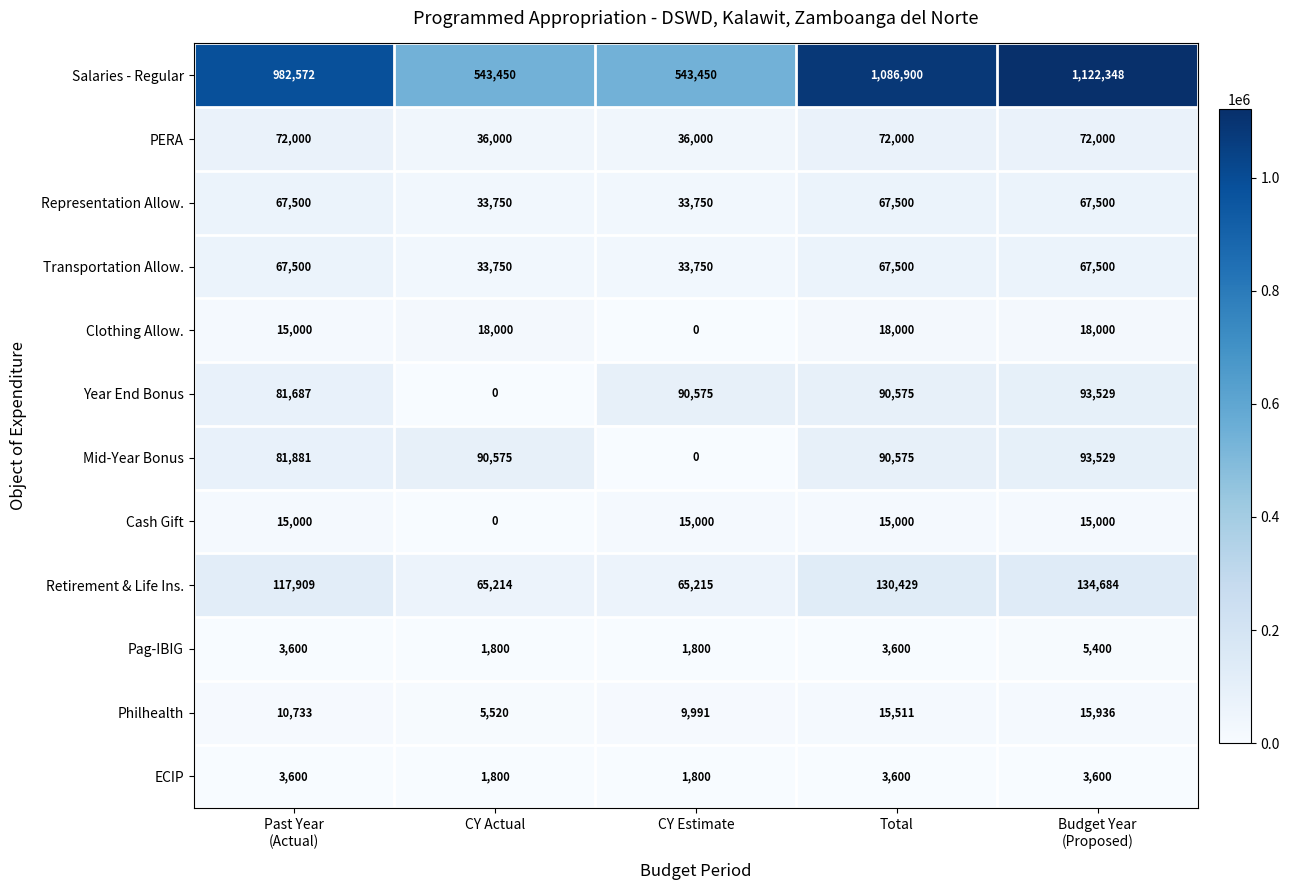

Which category has the highest value across all series?

Budget Year
(Proposed)